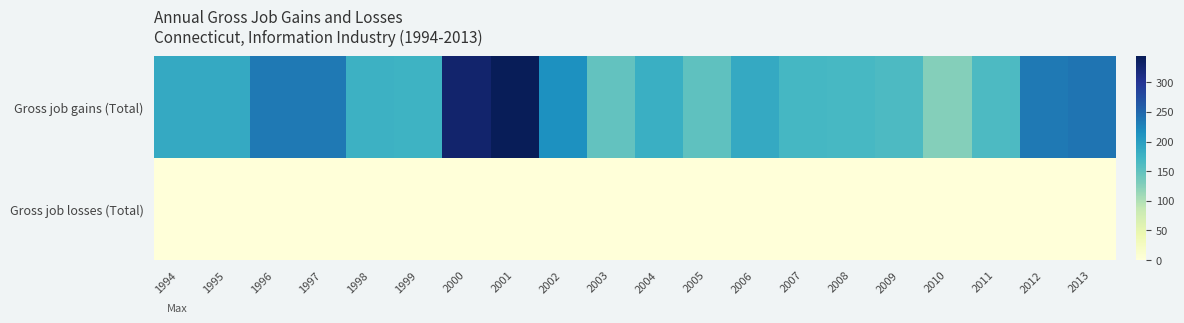

Rank the series at 2007 from highest to lowest value.

Gross job gains (Total), Gross job losses (Total)